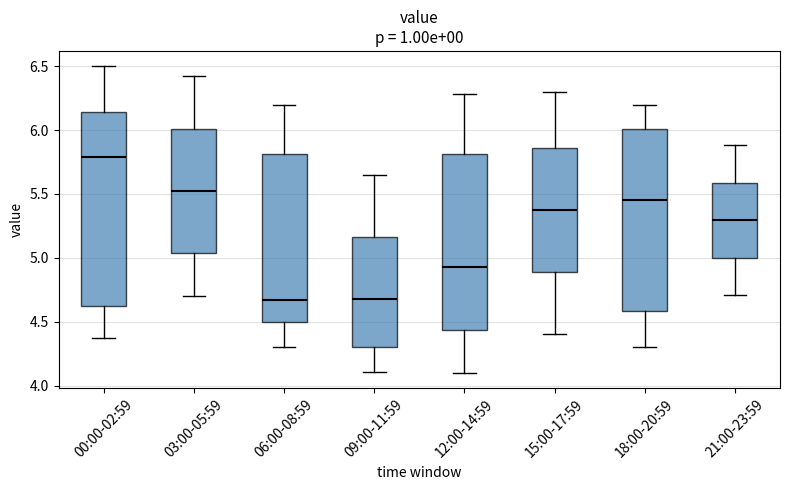

Which box is the tallest, from its lower edge to its upper edge?

00:00-02:59